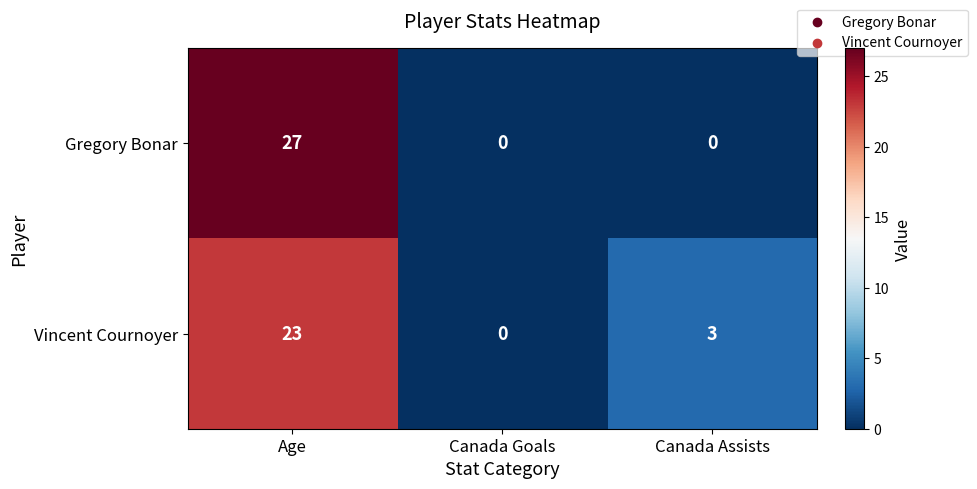

Which series changed the most between Canada Goals and Canada Assists?

Vincent Cournoyer